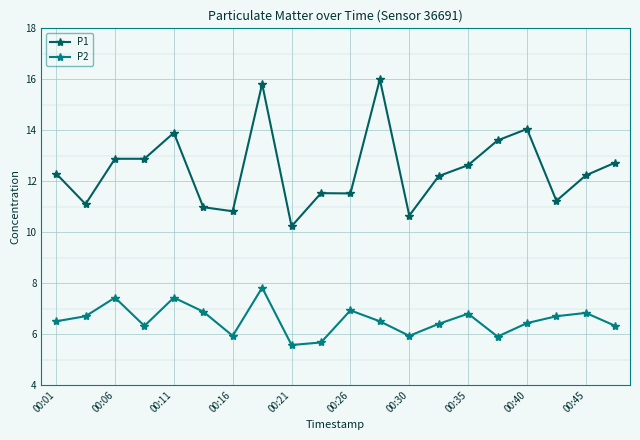

What is the value of the P1 point at the 13th from the left?

10.7